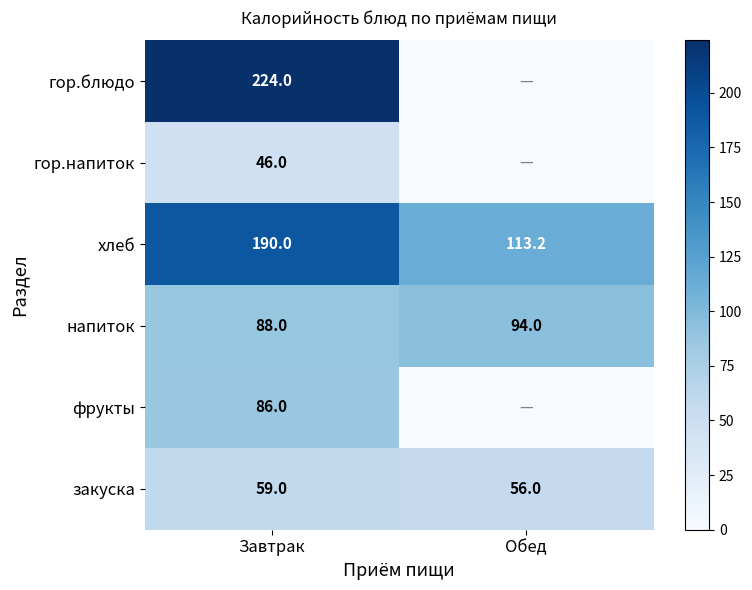

What is the spread (max minus min) of values at Завтрак?

178.0